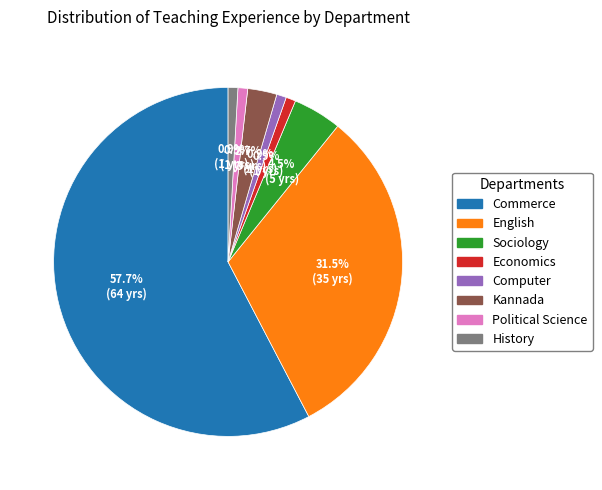

Does any single category account for the majority?

Yes